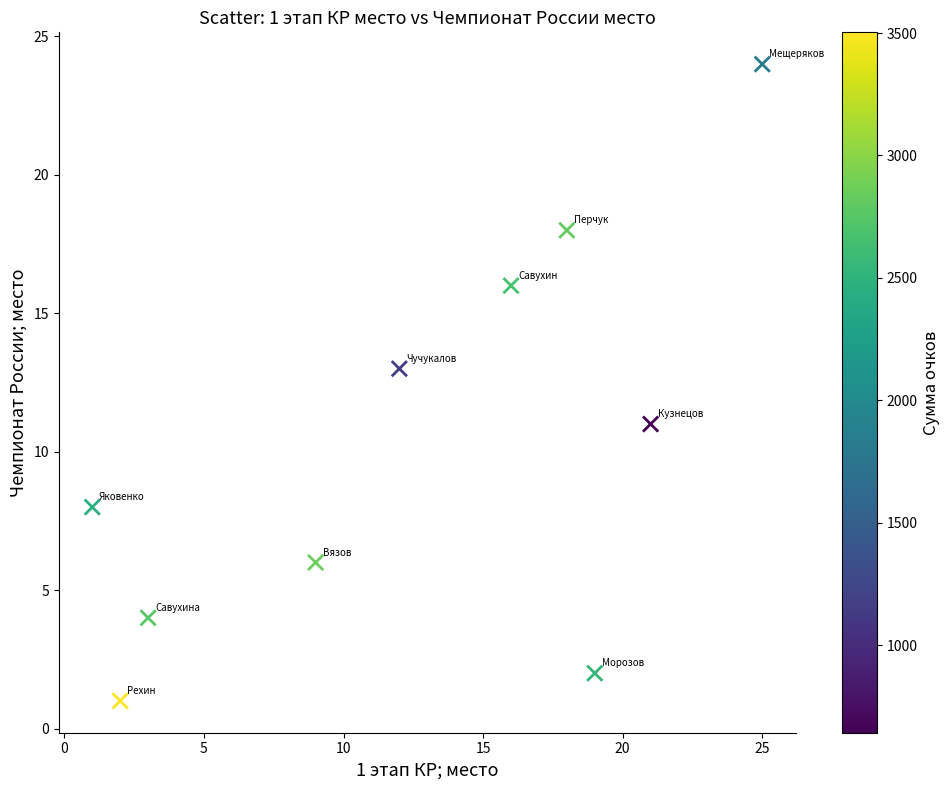

What is the average Y value?

10